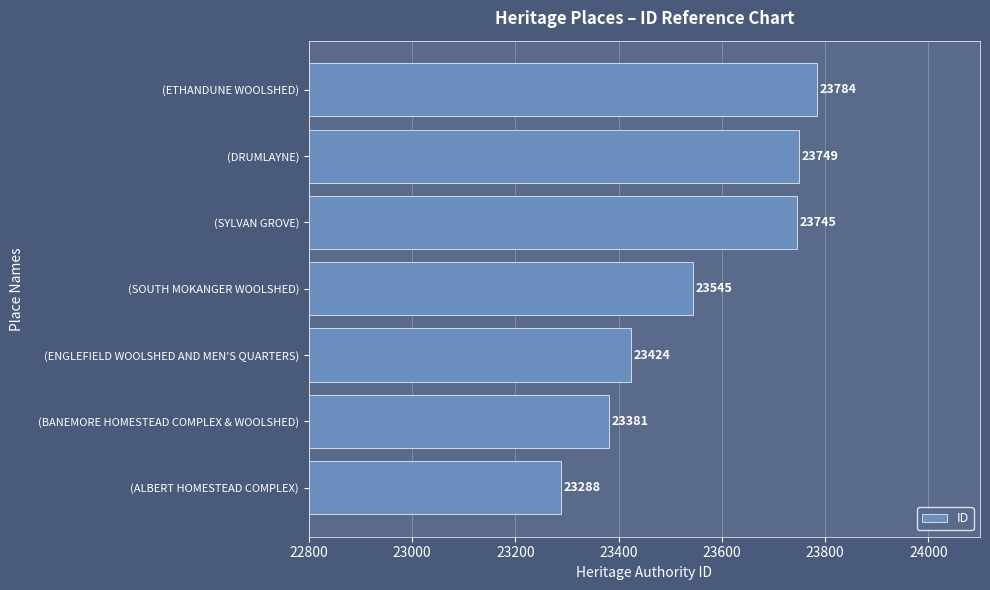

Where is the data nearest to the value 23536?

(SOUTH MOKANGER WOOLSHED)